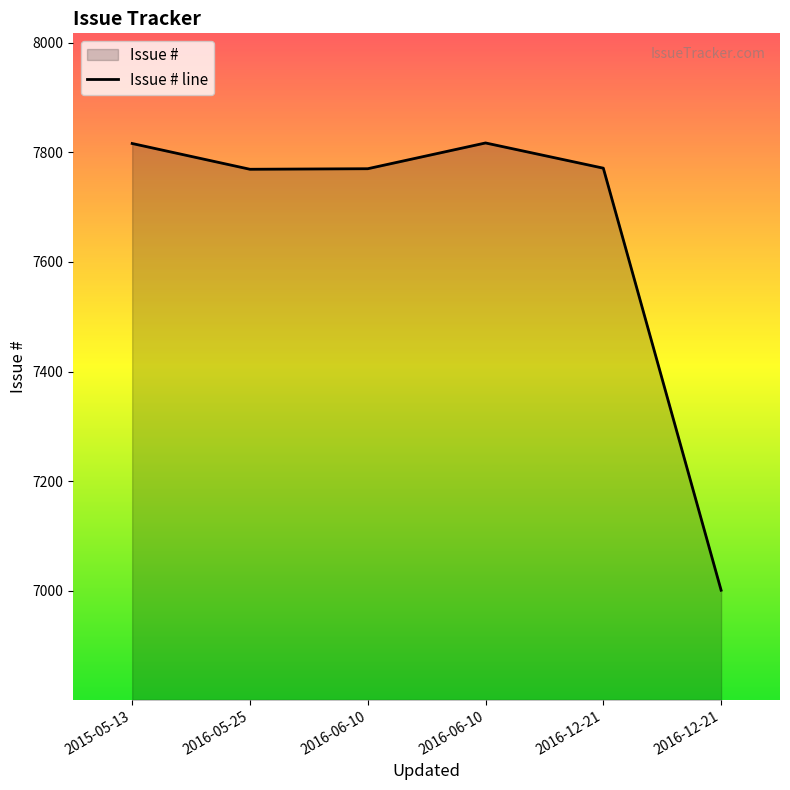

What is the ratio of the value at 2016-12-21 to the value at 2016-06-10?

0.9